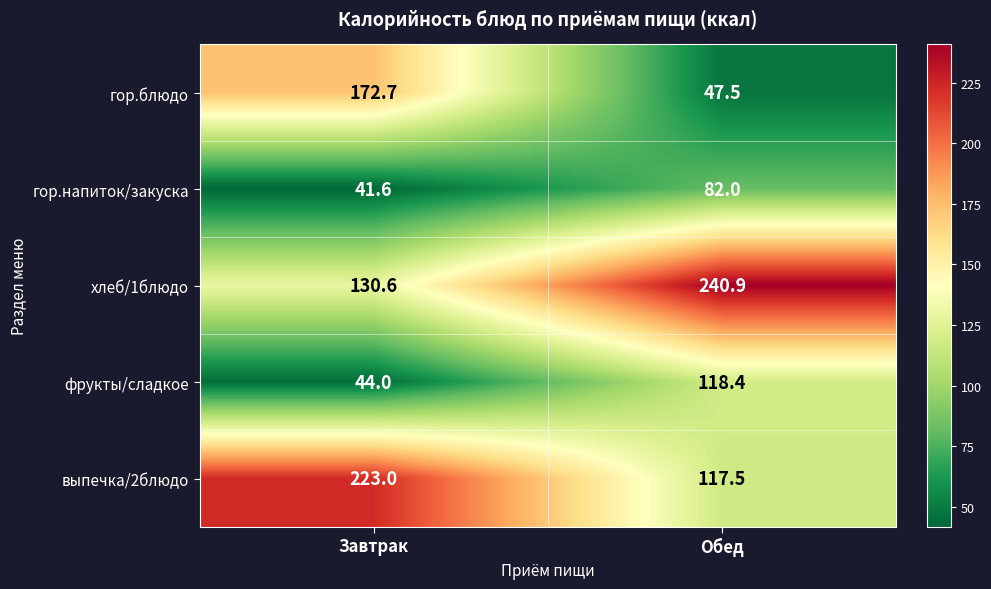

What is the total value across all series at Обед?

606.3